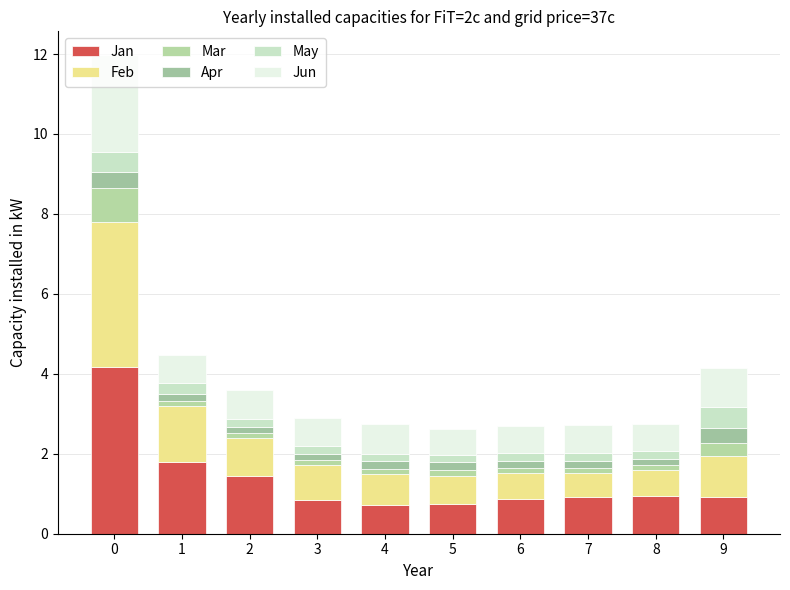

How many series are shown in this chart?

6